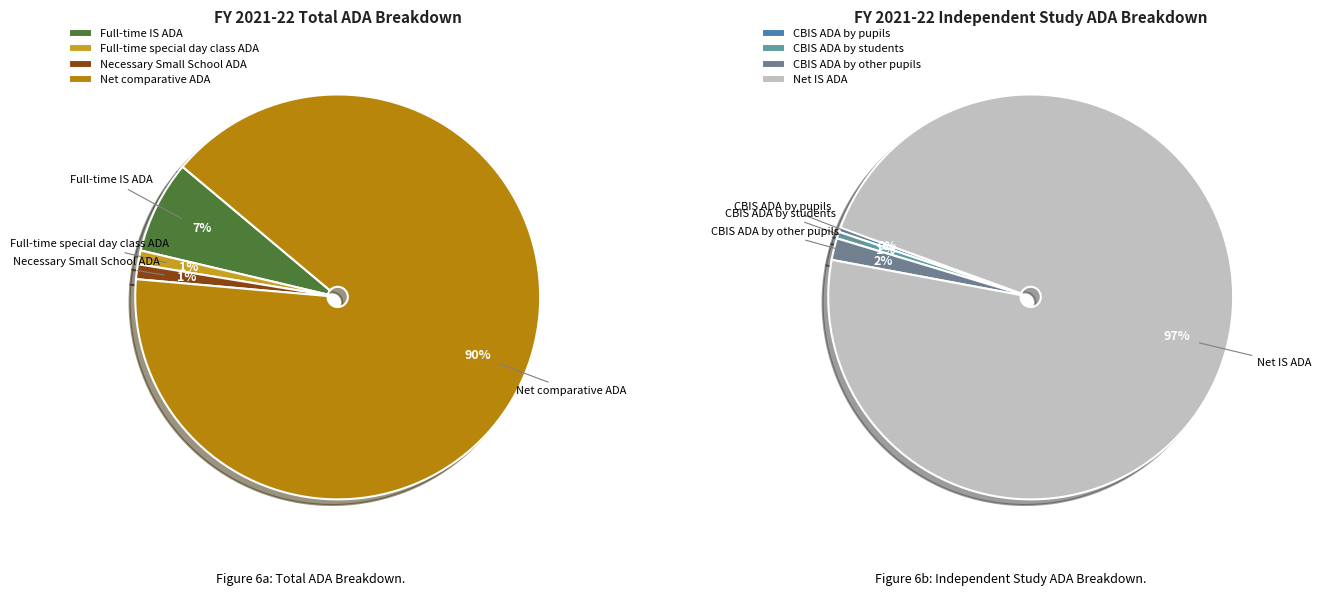

How many slices are in this pie chart?

4